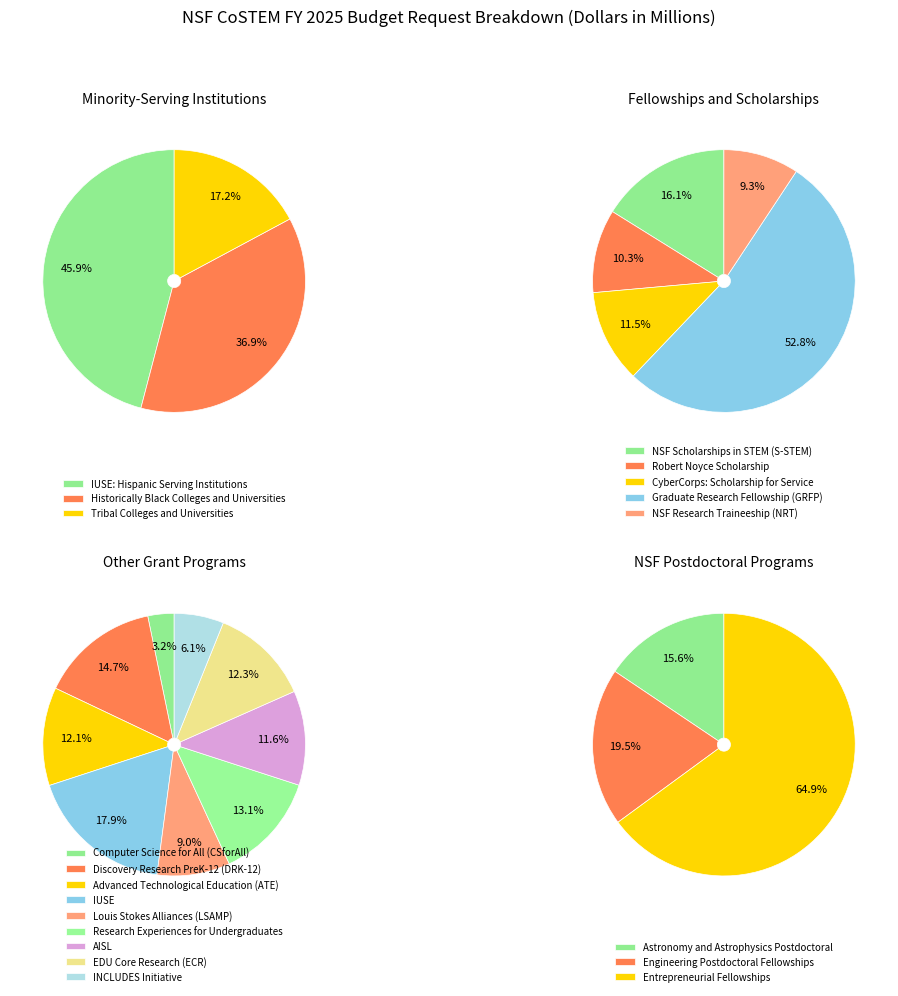

To the nearest percent, what is the difference between the Other Grant Programs and Fellowships and Scholarships slice percentages?

11%